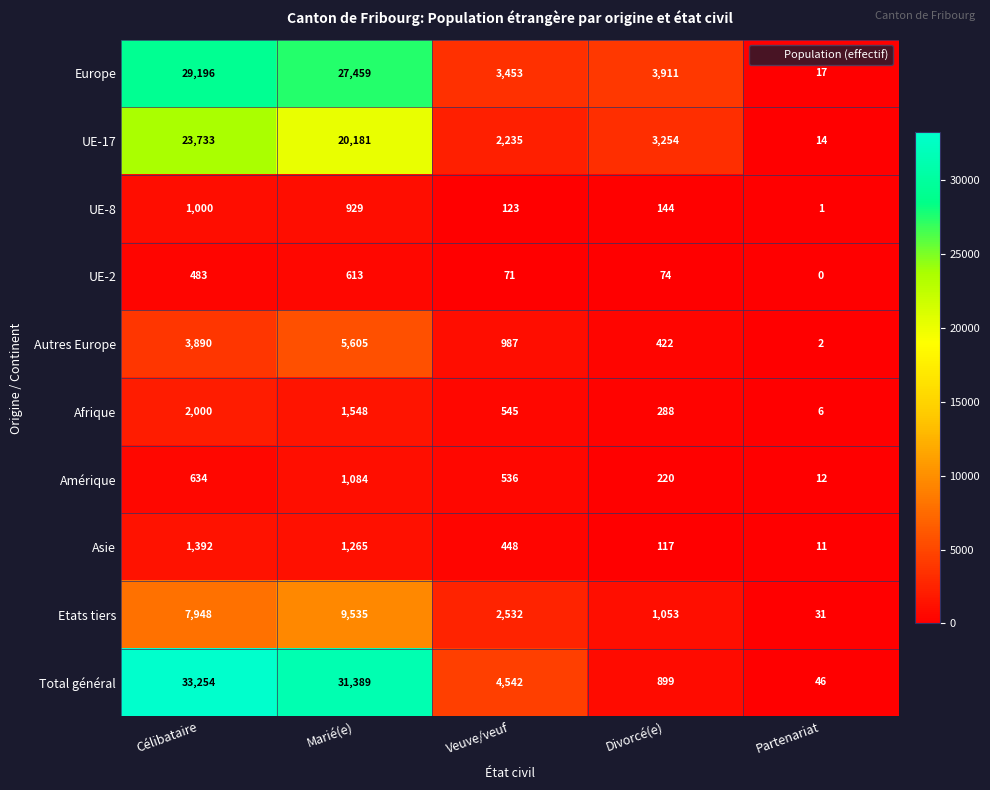

What is the maximum value for Autres Europe?

5605